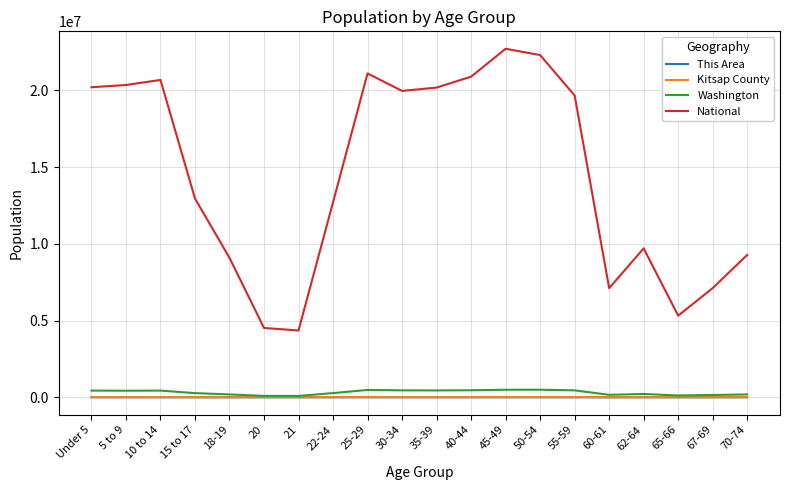

True or false: Washington and National intersect in this chart.

False